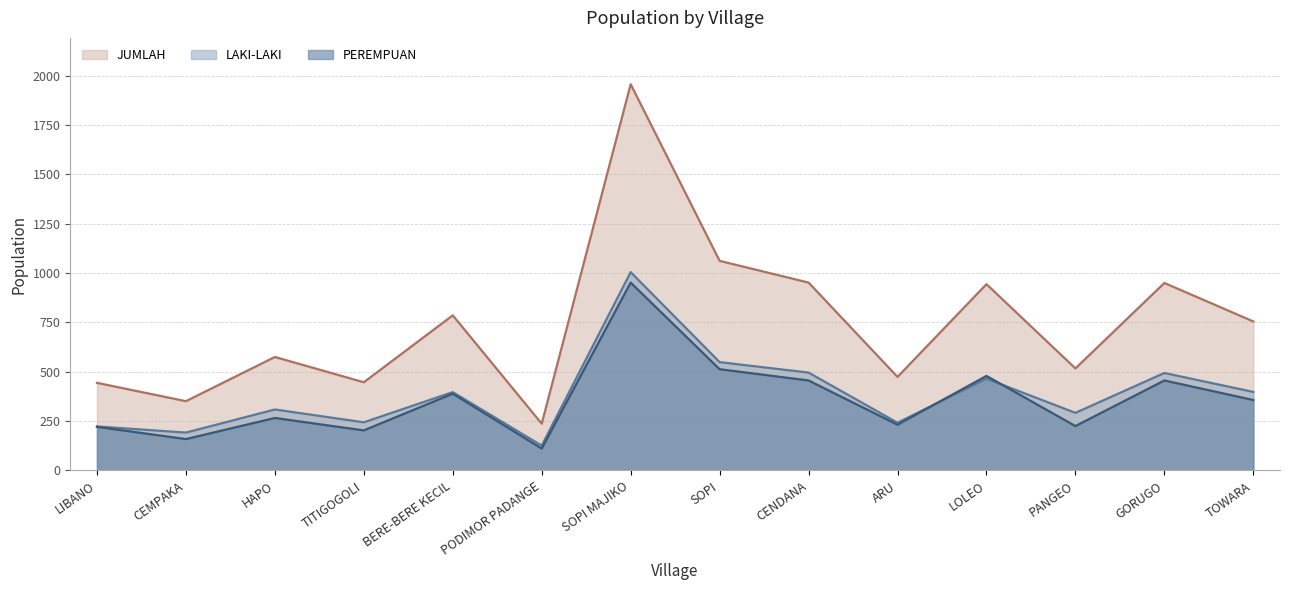

Reading left to right, what are all the values shown in this chart?

LAKI-LAKI: LIBANO=223	CEMPAKA=192	HAPO=309	TITIGOGOLI=244	BERE-BERE KECIL=397	PODIMOR PADANGE=126	SOPI MAJIKO=1005	SOPI=549	CENDANA=496	ARU=242	LOLEO=465	PANGEO=292	GORUGO=494	TOWARA=398
PEREMPUAN: LIBANO=221	CEMPAKA=159	HAPO=266	TITIGOGOLI=203	BERE-BERE KECIL=389	PODIMOR PADANGE=111	SOPI MAJIKO=952	SOPI=513	CENDANA=456	ARU=232	LOLEO=479	PANGEO=225	GORUGO=456	TOWARA=357
JUMLAH: LIBANO=444	CEMPAKA=351	HAPO=575	TITIGOGOLI=447	BERE-BERE KECIL=786	PODIMOR PADANGE=237	SOPI MAJIKO=1957	SOPI=1062	CENDANA=952	ARU=474	LOLEO=944	PANGEO=517	GORUGO=950	TOWARA=755